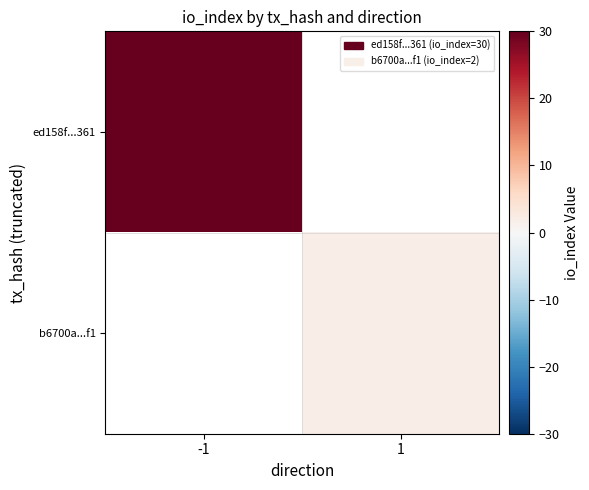

What is the highest value of the ed158f...361 series?

30.0